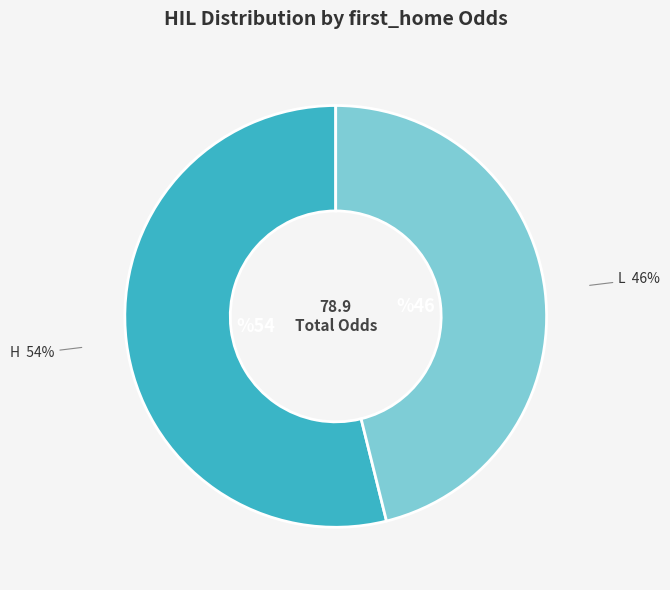

Do L and H together represent more than half of the pie?

Yes